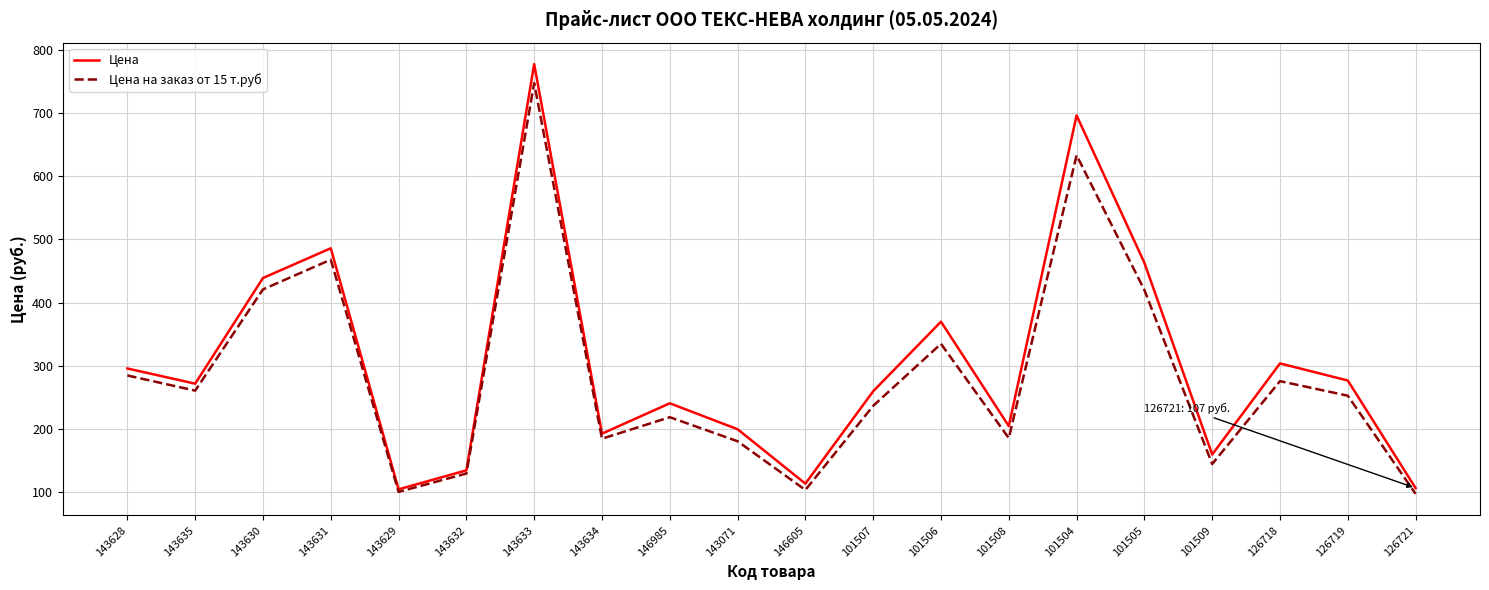

At which category is the sum across all series the highest?

143633